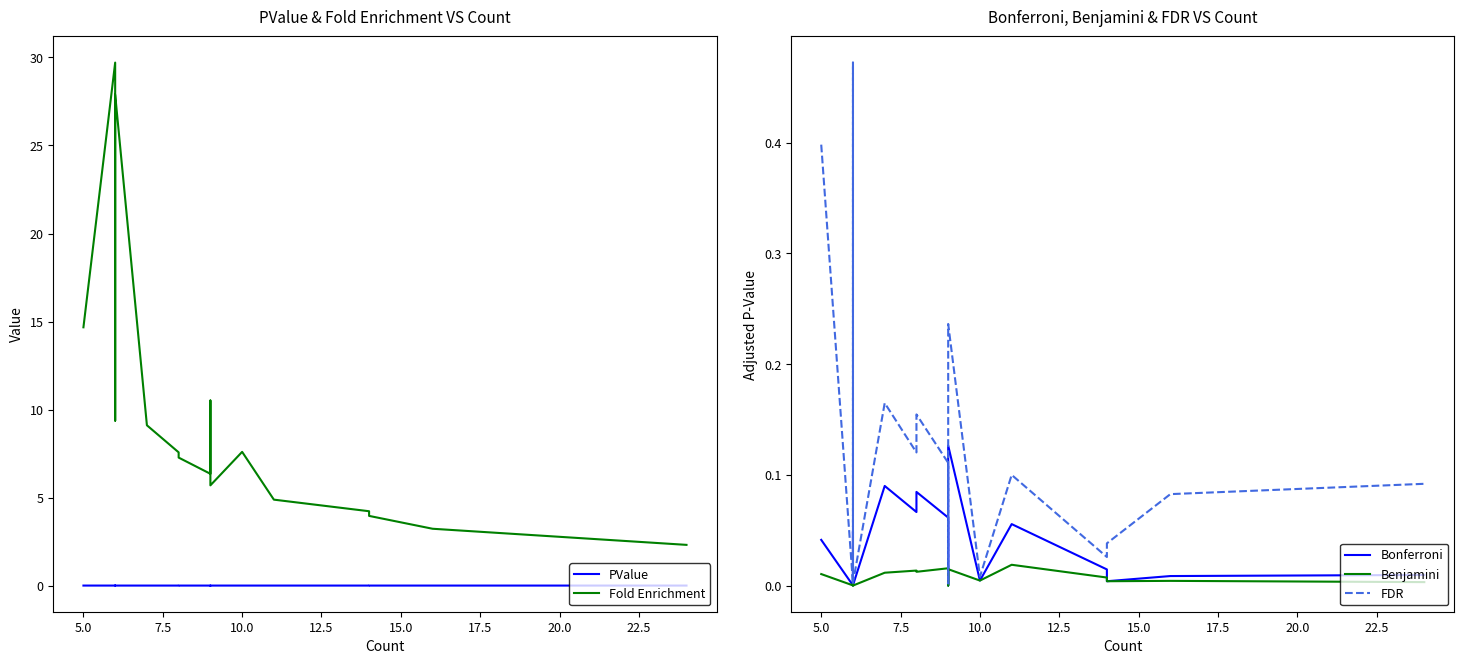

Is it true that PValue equals 0.0 at 22.5?

True